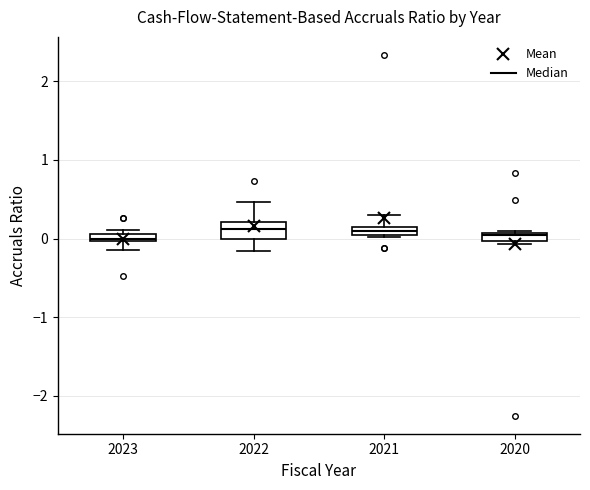

Where is the lower edge of the box at x = 2023 on the y-axis? The values are not printed on the chart, so give them approximately, as read against the axis.

0.0